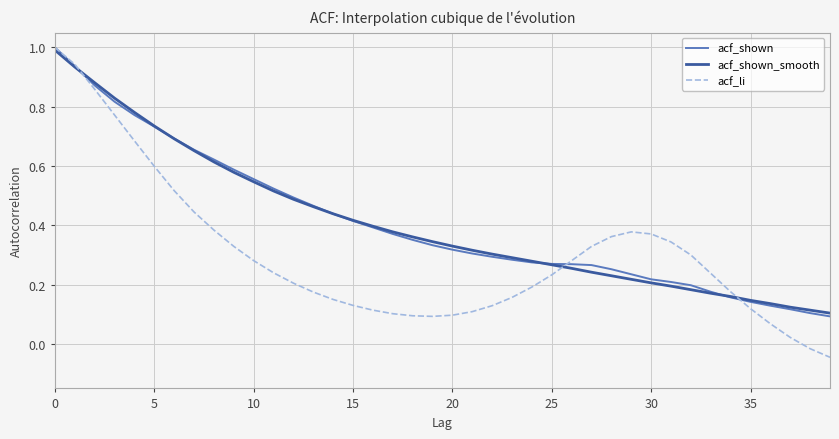

Which series has the widest spread of values?

acf_li